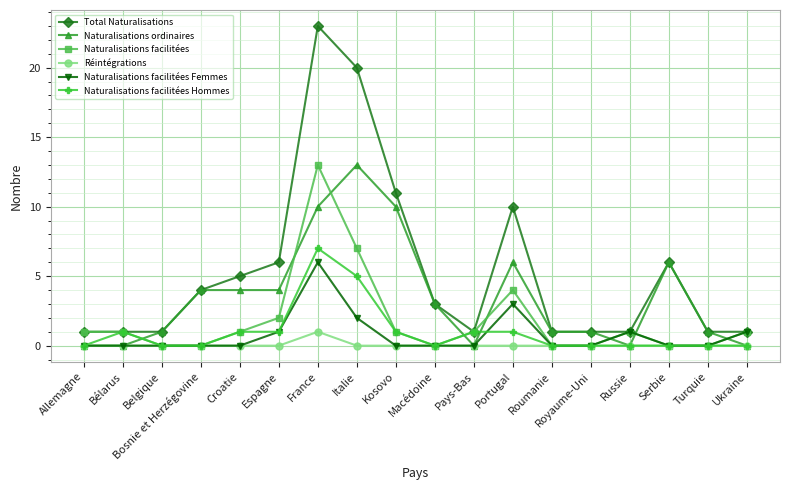

After their last crossing, which series has the higher values: Naturalisations ordinaires or Naturalisations facilitées?

Naturalisations facilitées